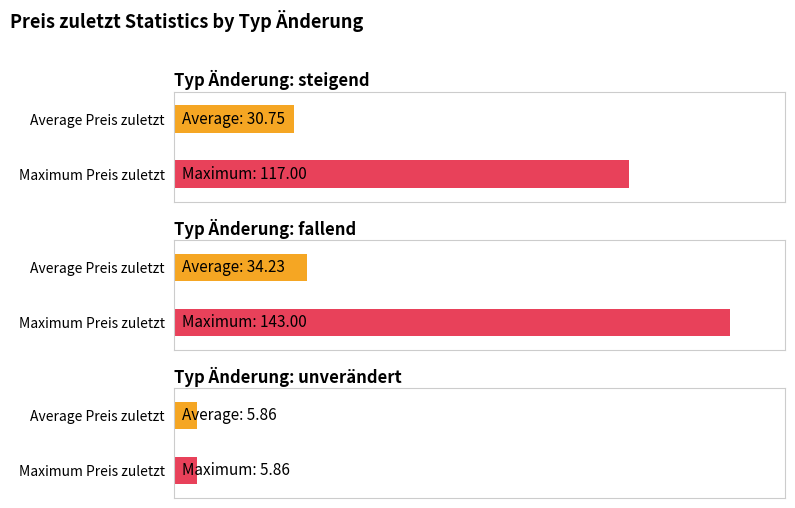

Rank the series by their maximum value, from highest to lowest.

fallend, steigend, unverändert